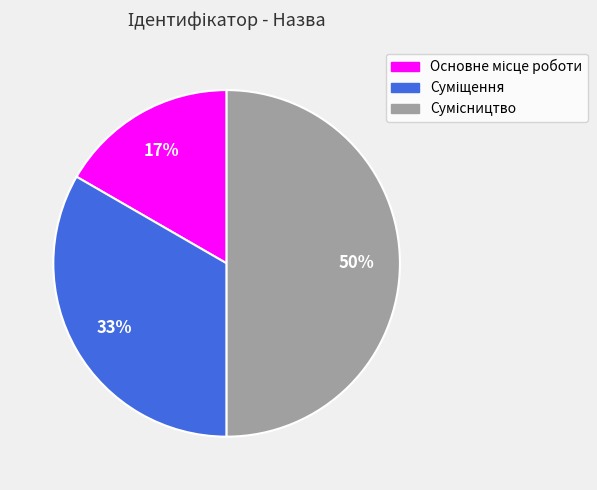

To the nearest percent, what is the difference between the largest and smallest slice percentages?

33%